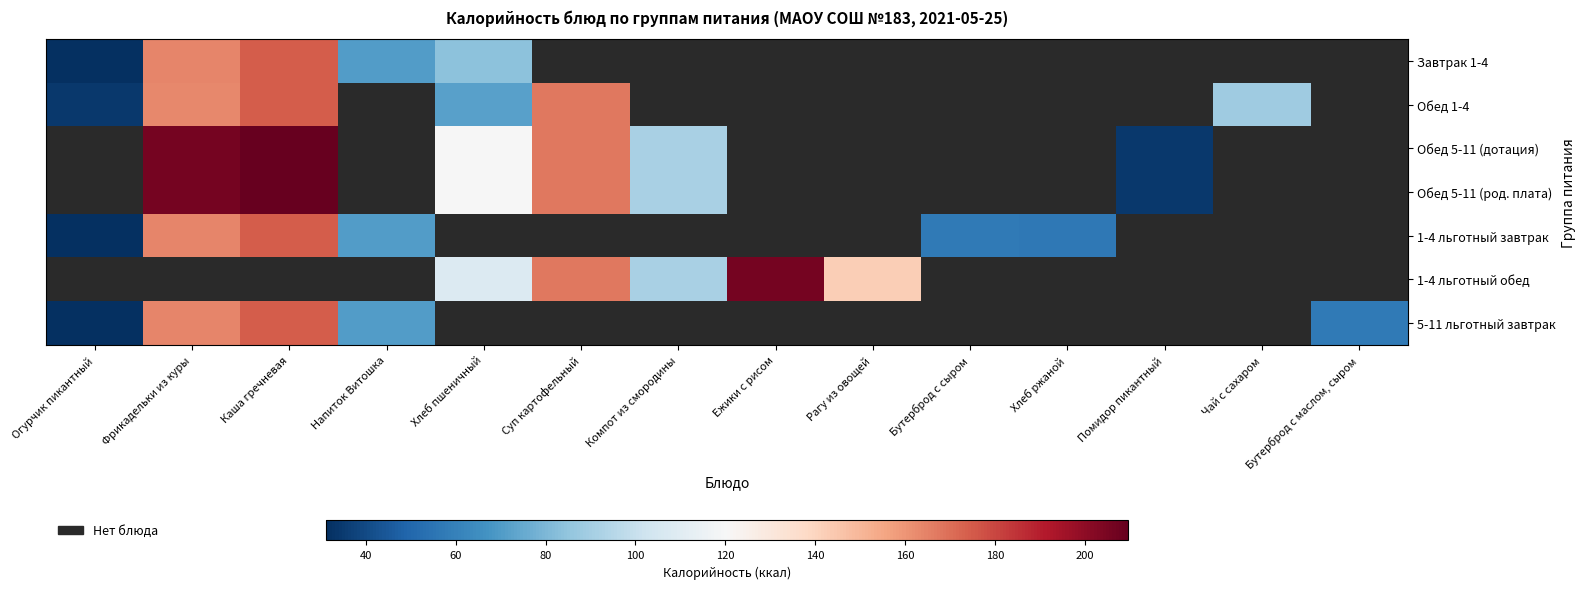

Where is 1-4 льготный завтрак nearest to the value 102?

Напиток Витошка